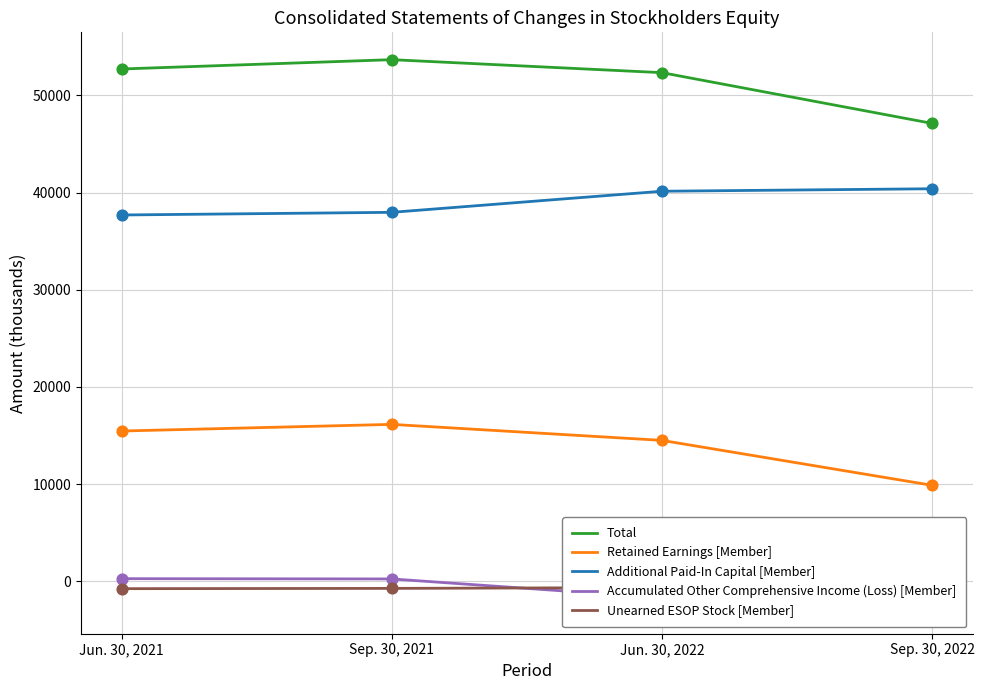

What is the total value across all series at Sep. 30, 2021?

107334